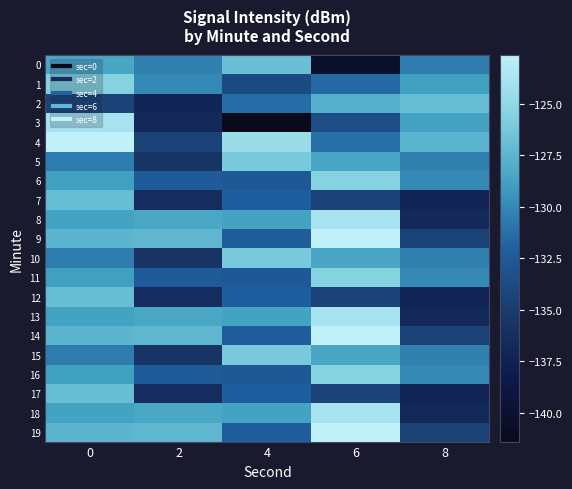

Which series has the widest spread of values?

3